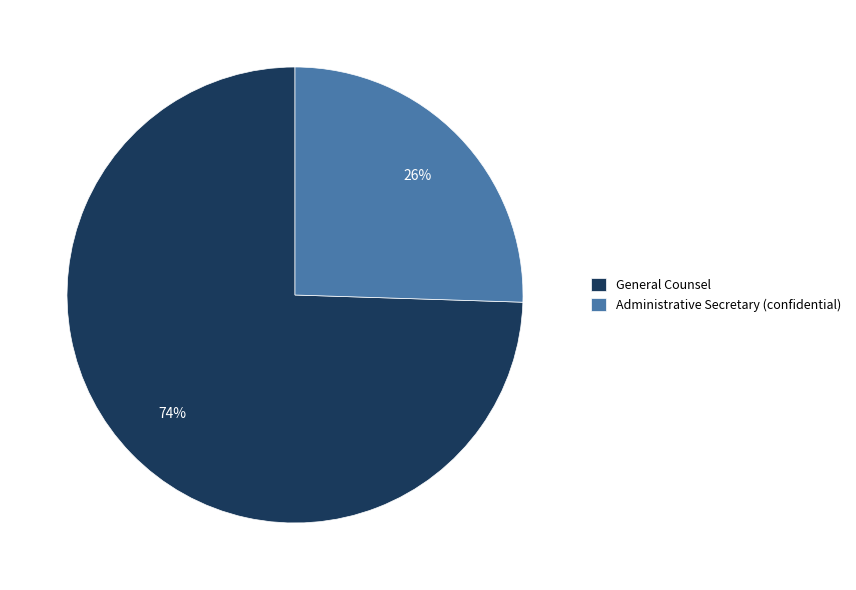

To the nearest percent, what is the combined percentage of General Counsel and Administrative Secretary (confidential)?

100%